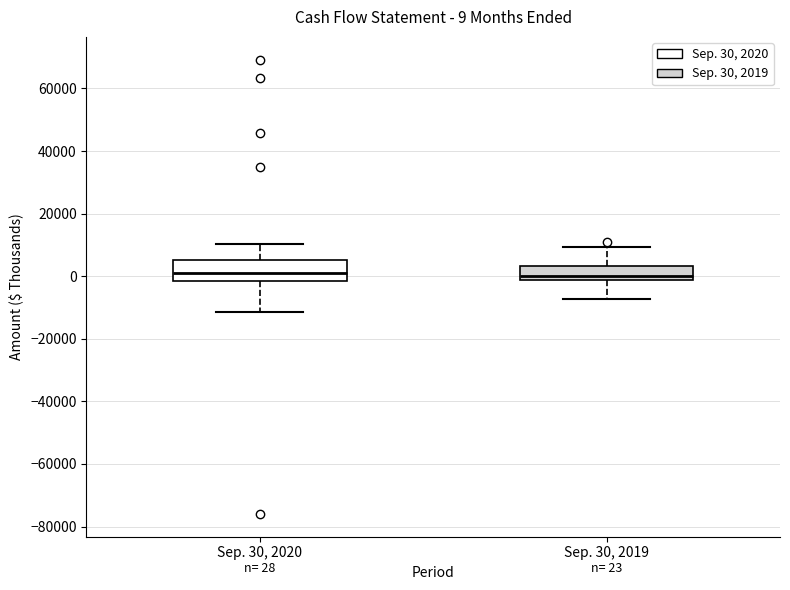

Which box is the tallest, from its lower edge to its upper edge?

Sep. 30, 2020